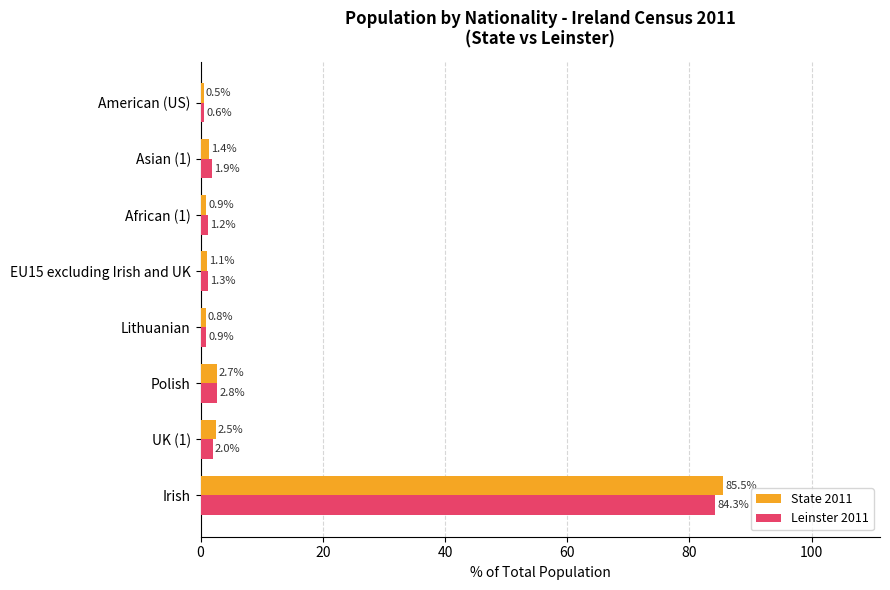

What is the difference between the second highest and minimum values in the Leinster 2011 series?

2.2